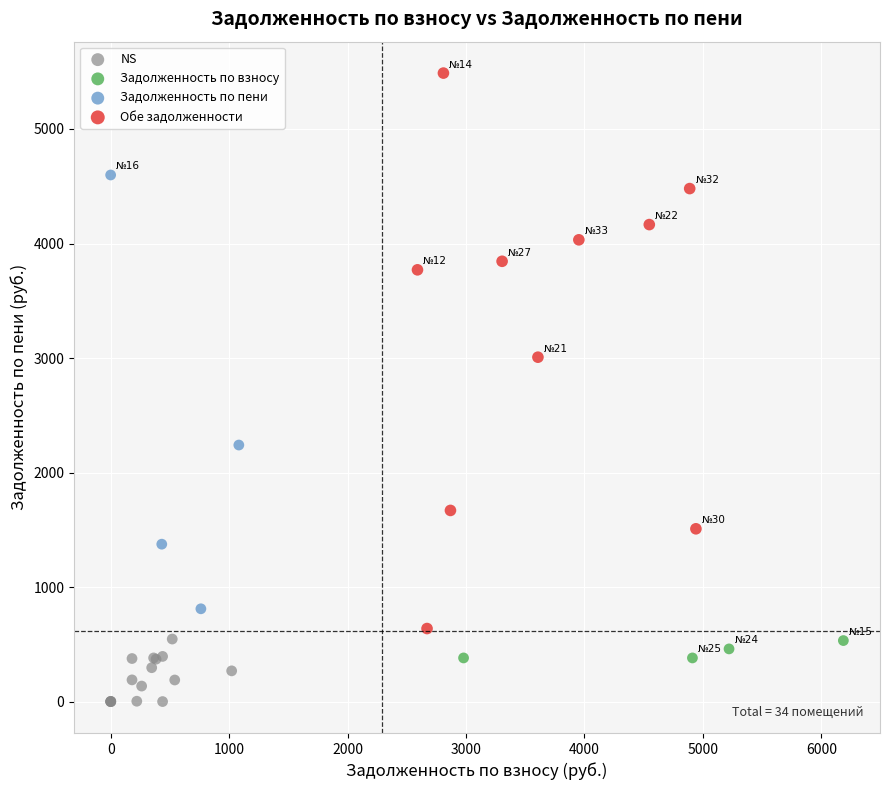

Which series reaches the minimum Y coordinate?

NS